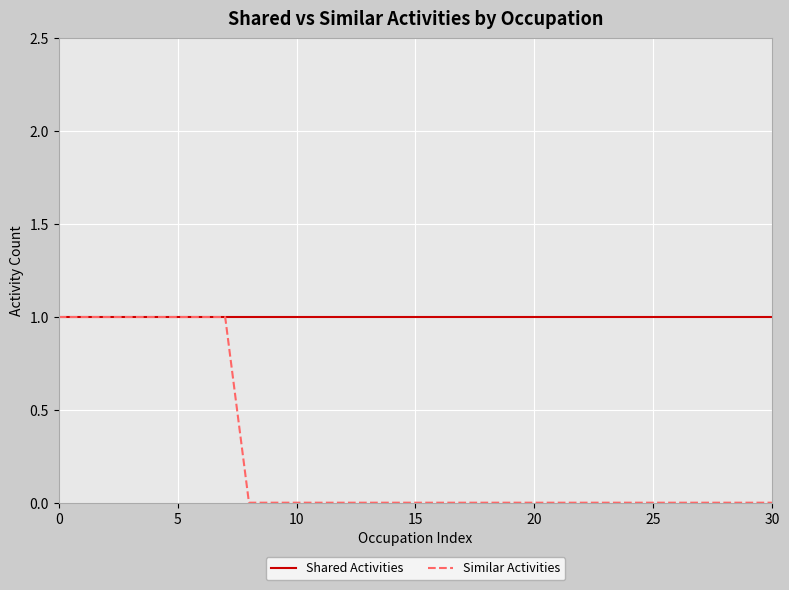

List the series in order of their overall mean, highest first.

Shared Activities, Similar Activities